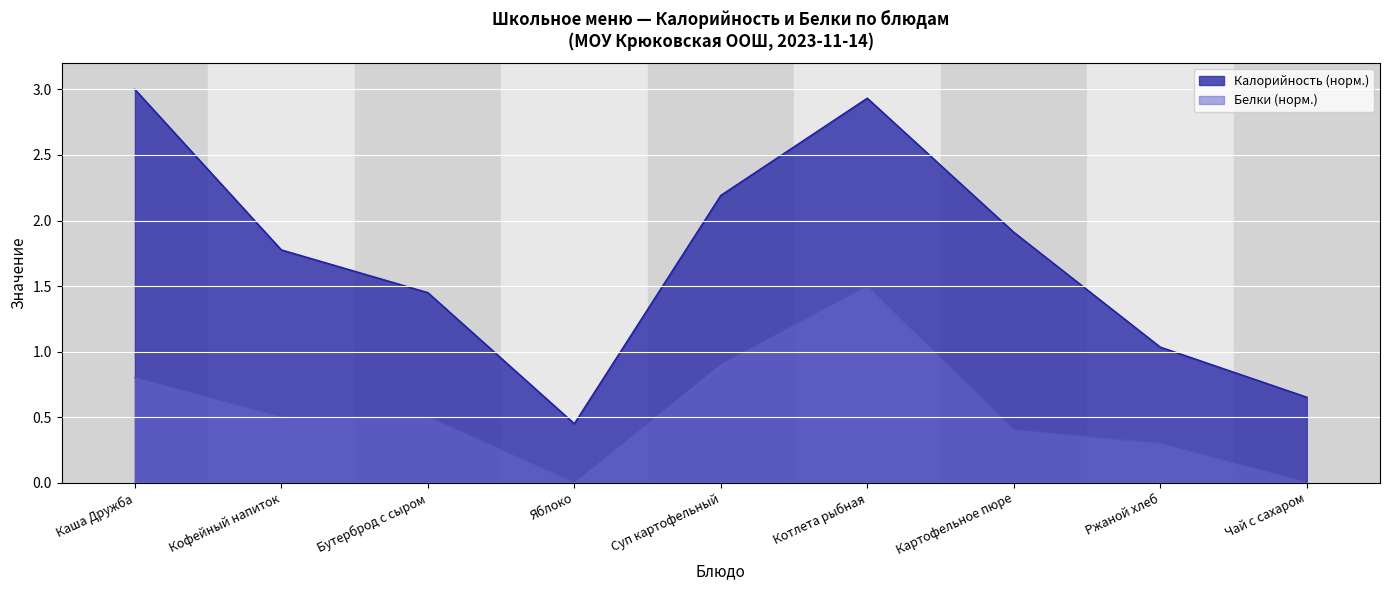

What is the label of the 9th point from the left?

Чай с сахаром